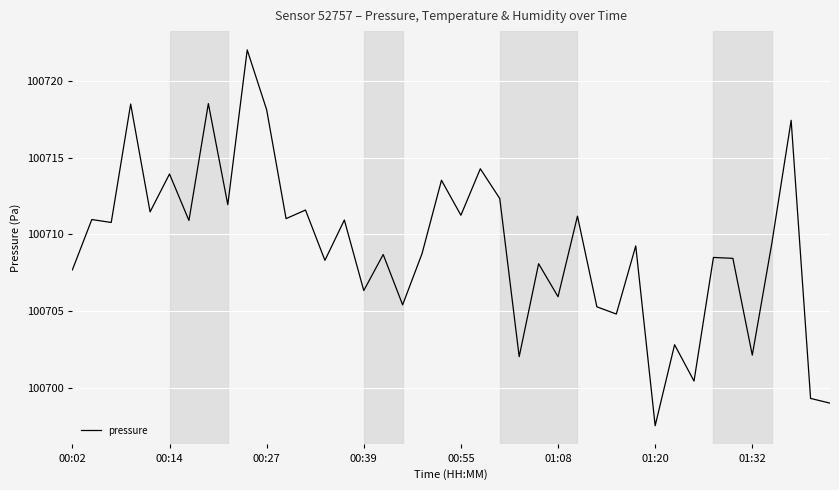

What is the difference between the maximum and minimum values?

24.5